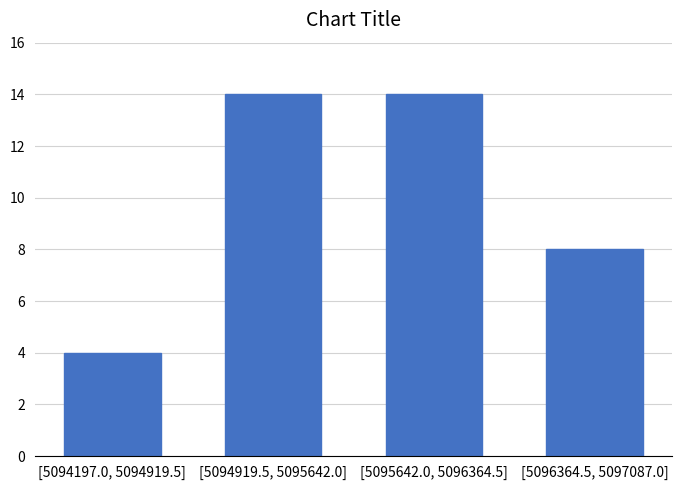

Reading right to left, list all the values displayed in this chart.

8	14	14	4